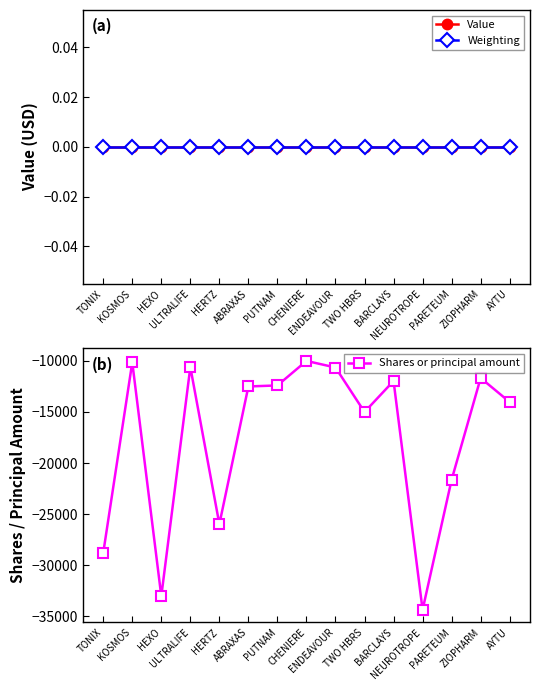

At CHENIERE, list the series in order from largest to smallest.

Value, Weighting, Shares or principal amount